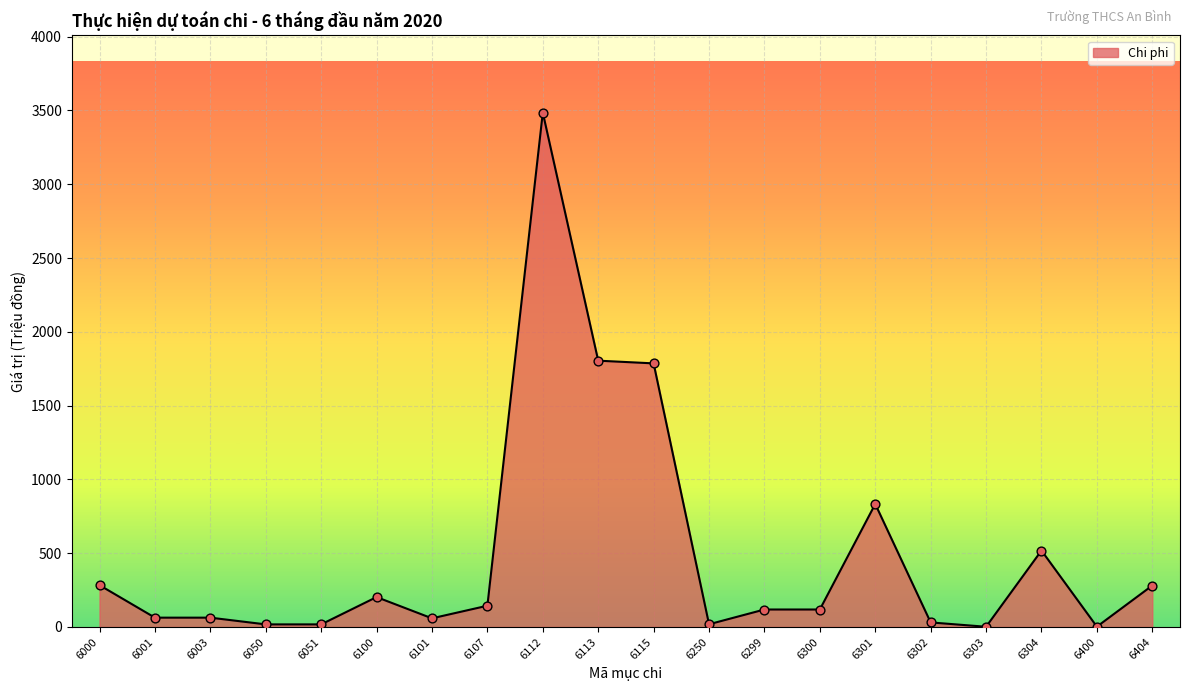

What is the ratio of the value at 6050 to the value at 6001?

0.3